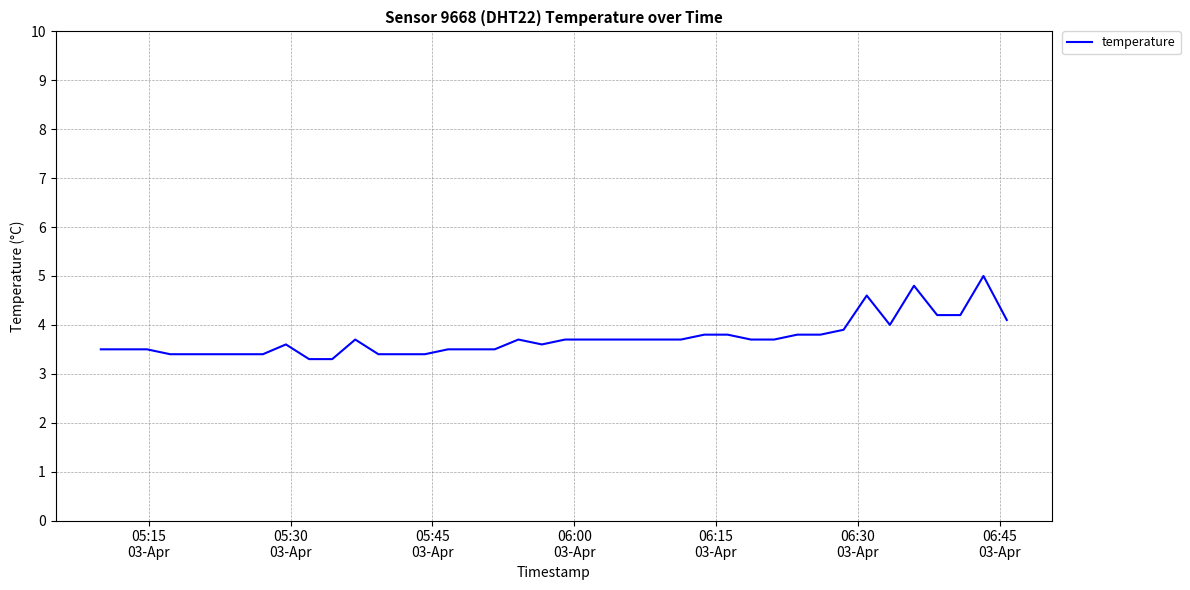

What is the smallest value displayed?

3.3